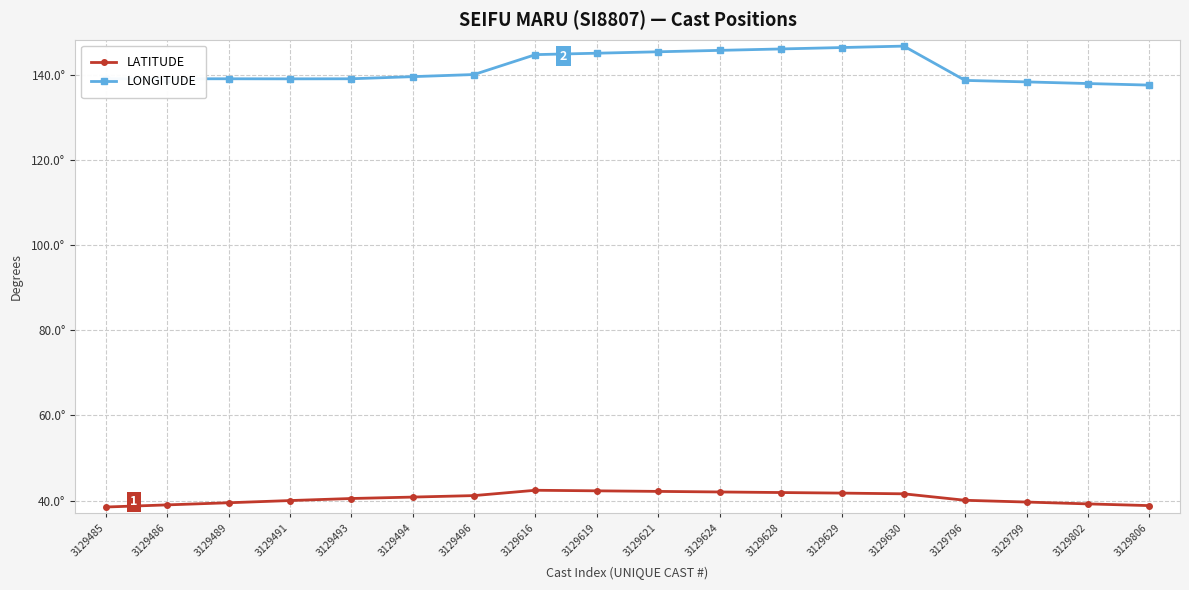

What are all the series names shown in the legend?

LATITUDE, LONGITUDE